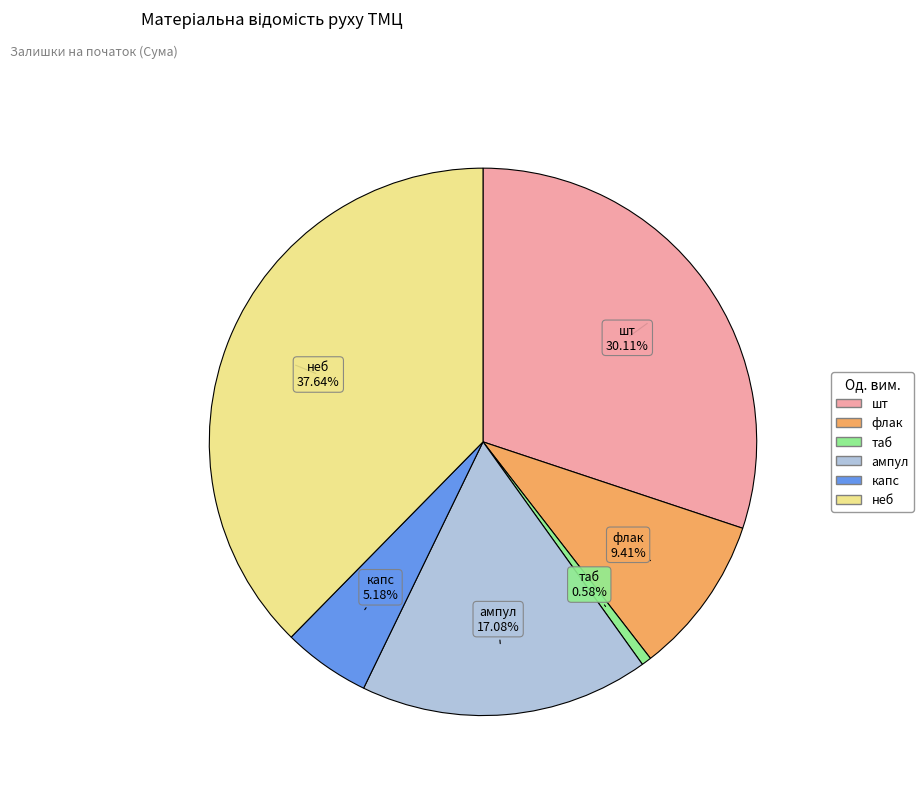

Which category has the biggest portion of the pie?

неб